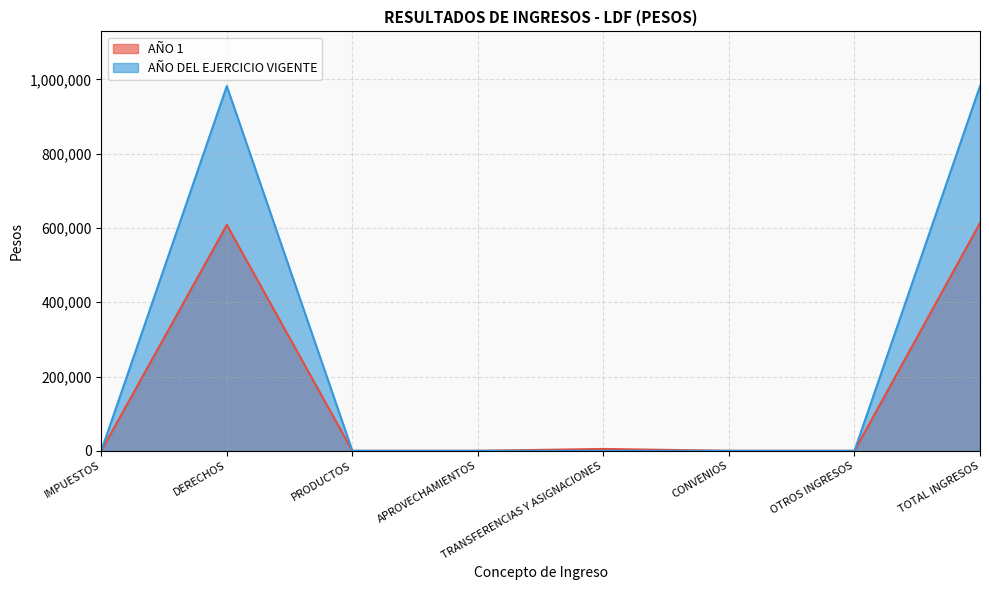

List the series in order of their peak value, highest first.

AÑO DEL EJERCICIO VIGENTE, AÑO 1